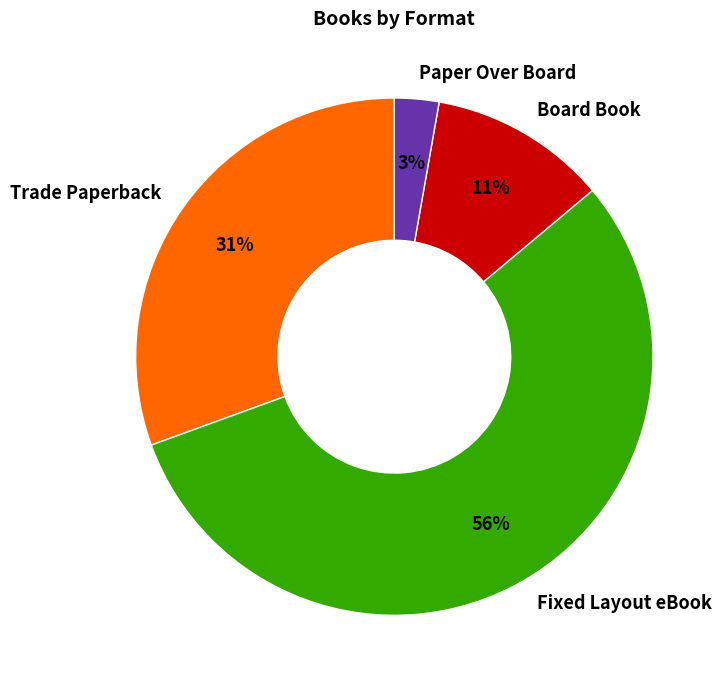

Do Trade Paperback and Board Book together represent more than half of the pie?

No